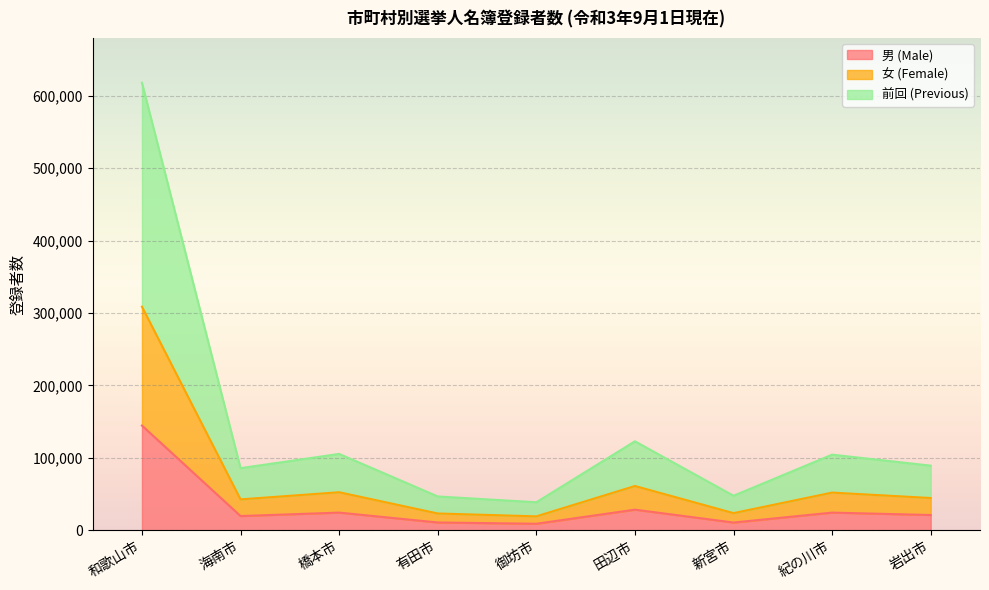

The 男 (Male) series shows 24575 at 橋本市. True or false?

True